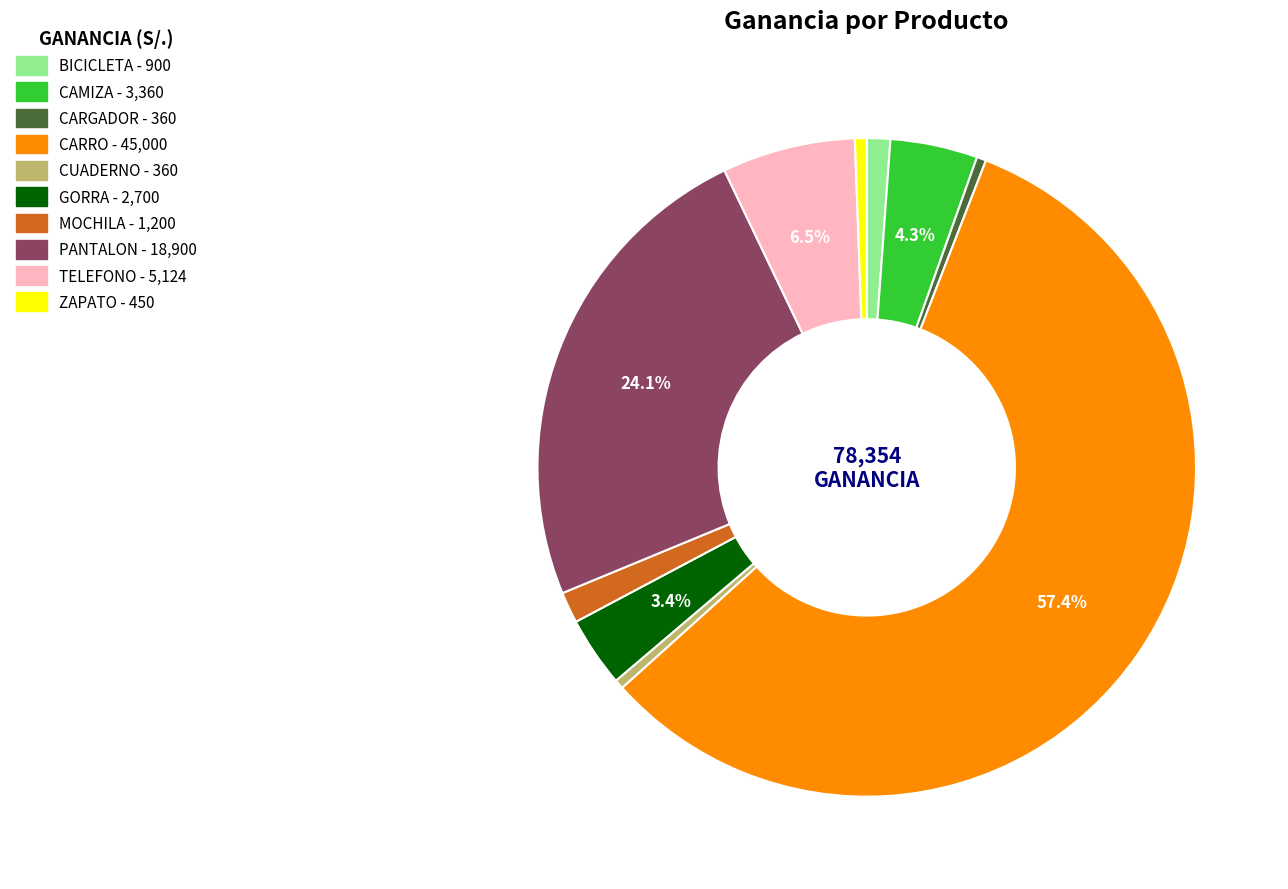

Which slice represents more than half of the pie?

CARRO